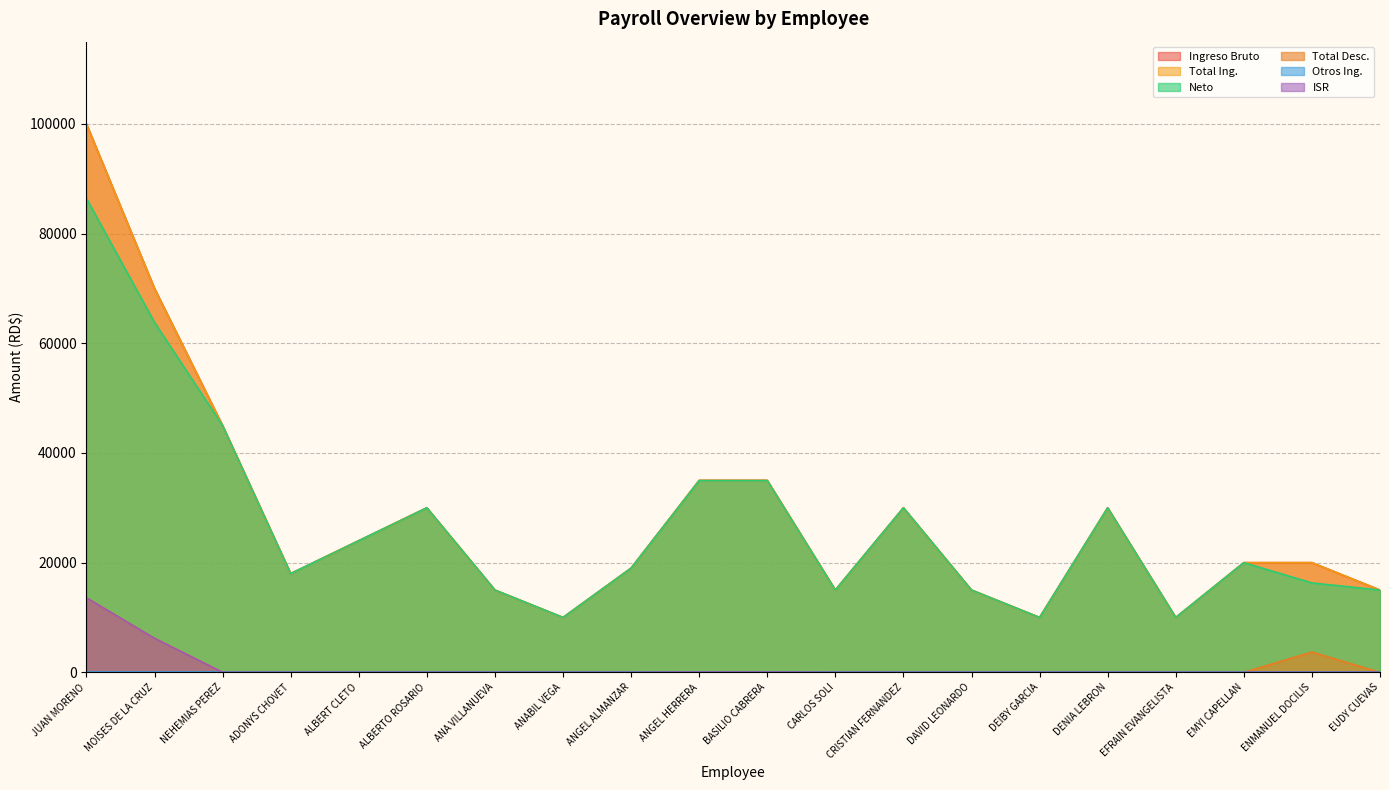

The Neto series shows 10000.0 at DEIBY GARCIA. True or false?

True